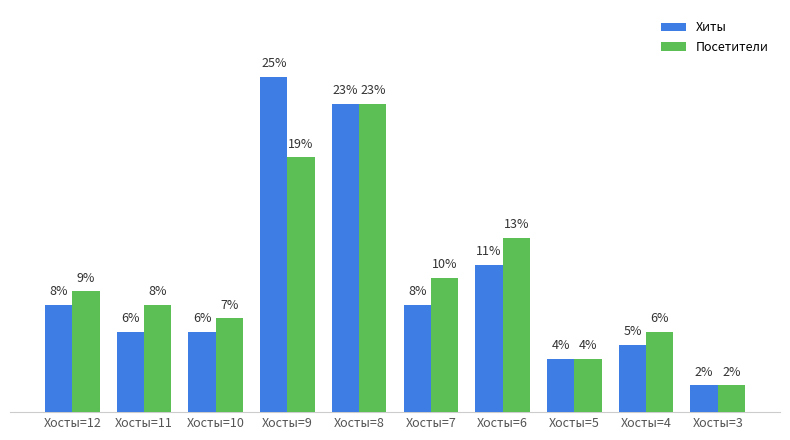

List the series in order of their overall mean, highest first.

Посетители, Хиты